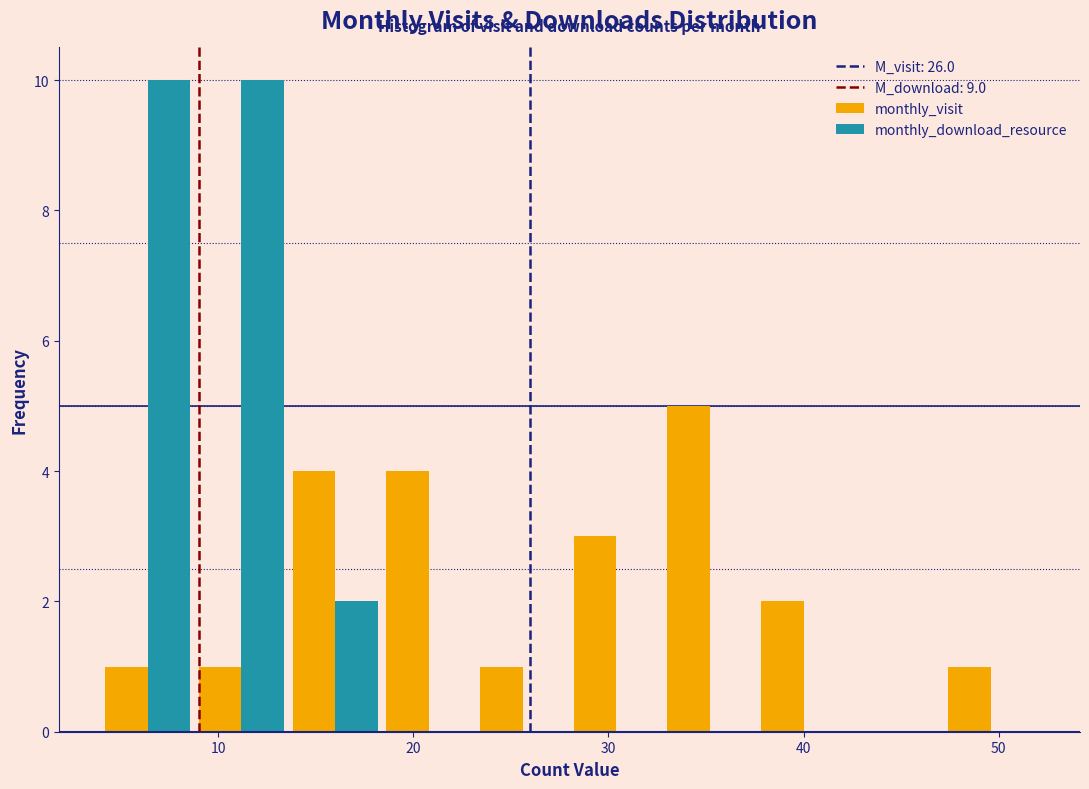

In the monthly_visit series, which range on the x-axis has the tallest bar?

32.8 to 37.6